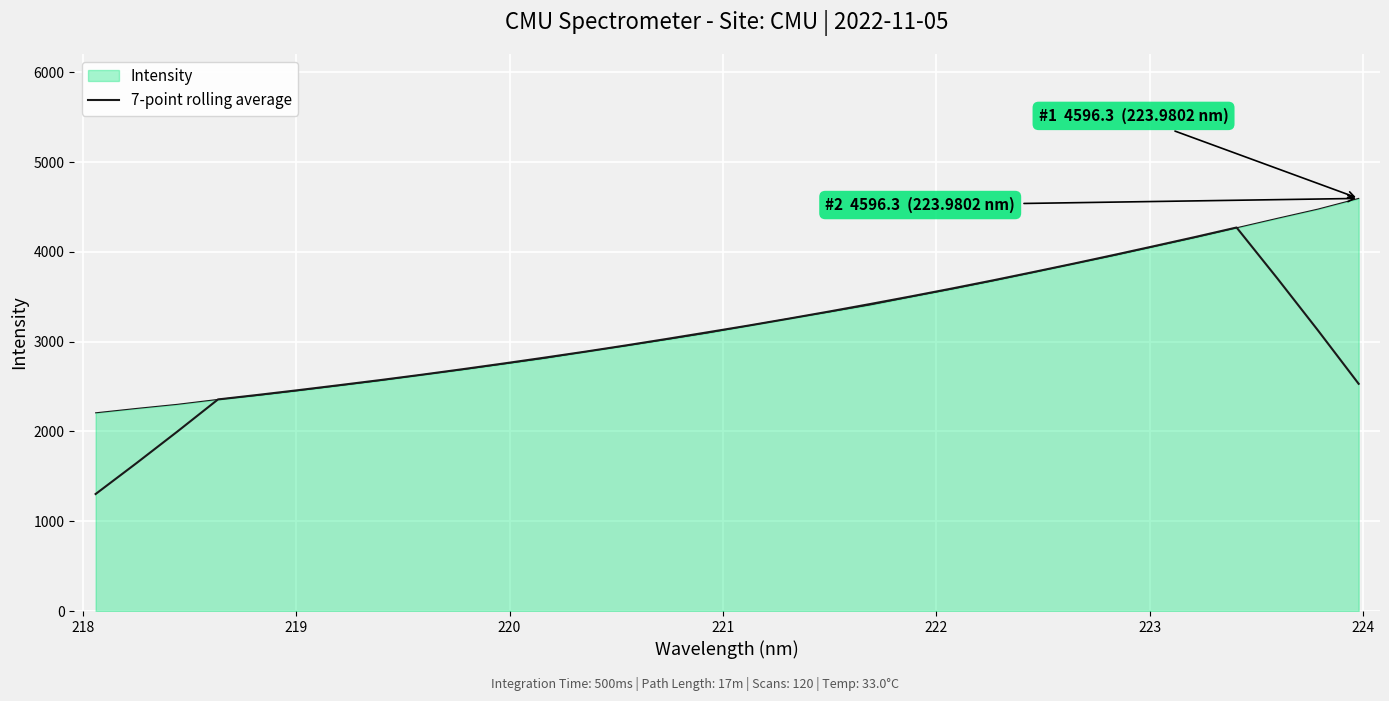

How many lines are shown in the chart?

2